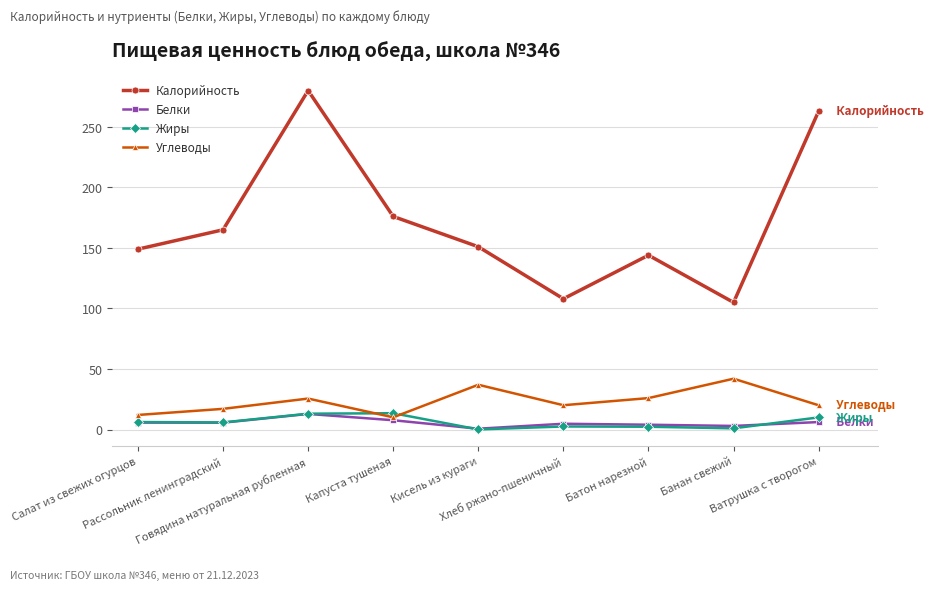

The value of Углеводы at Рассольник ленинградский is 17.1. True or false?

True